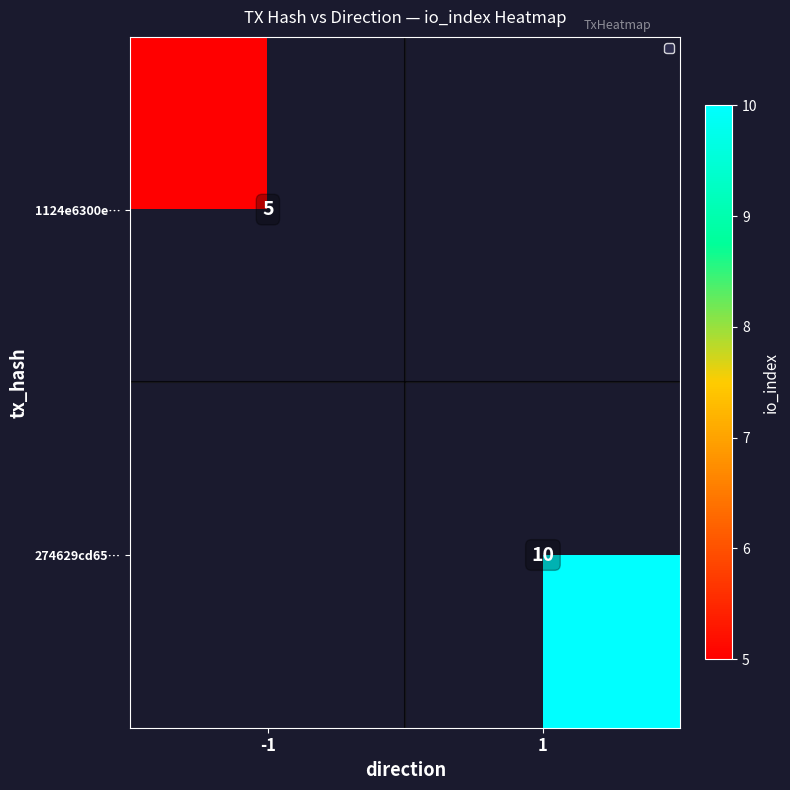

At which category does the chart reach its peak across all series?

1